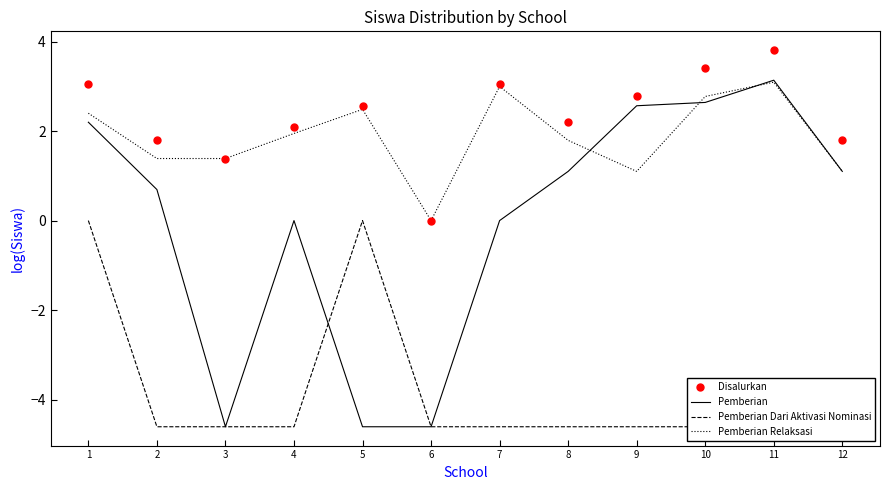

At which label does Pemberian Relaksasi reach its minimum?

6